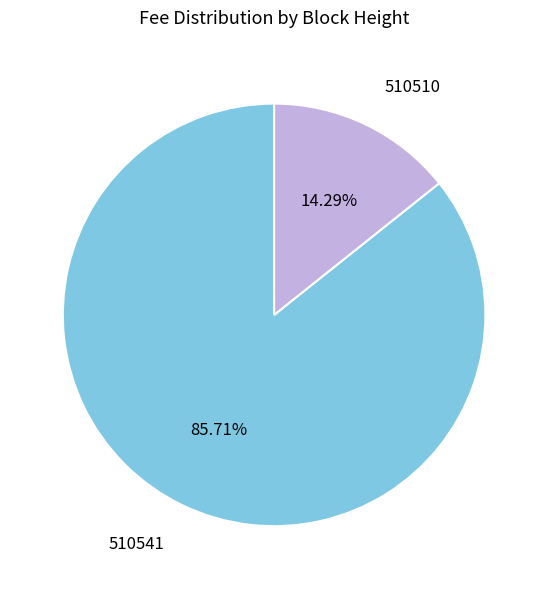

Between 510510 and 510541, which is larger?

510541